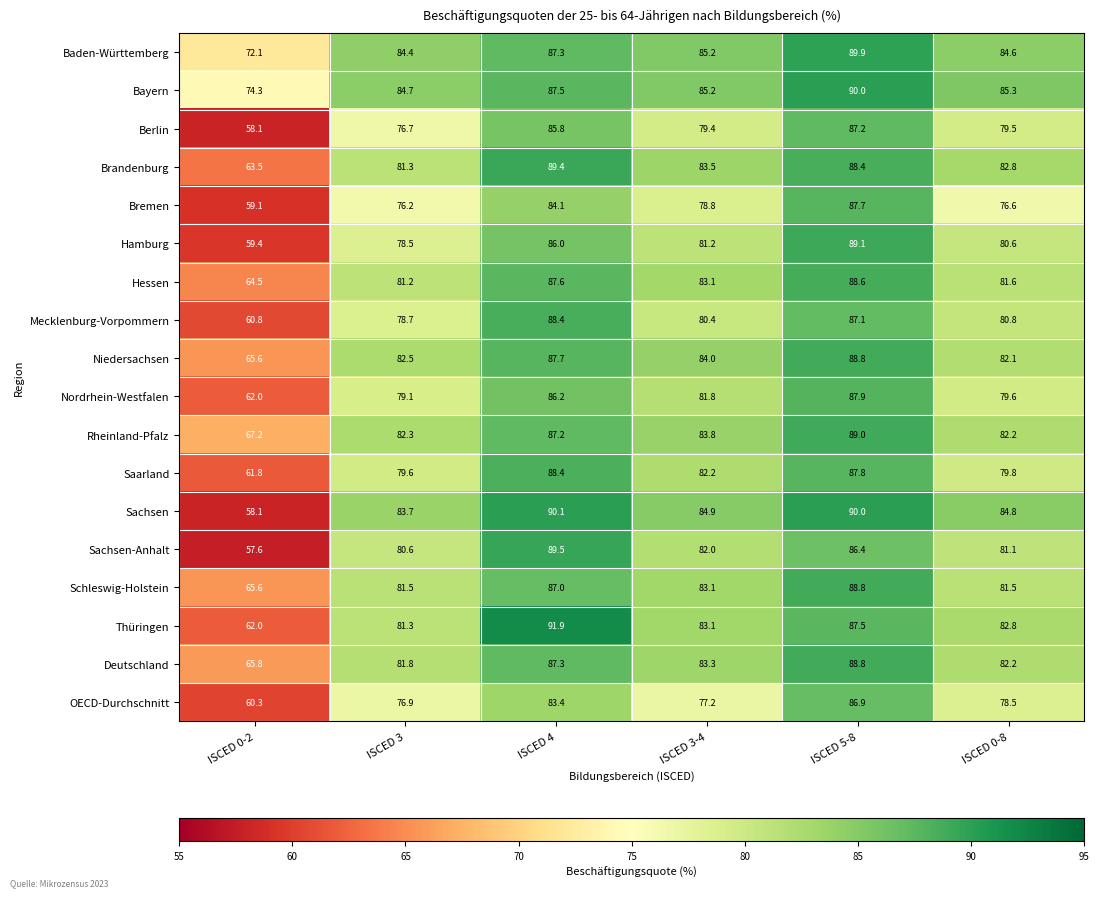

The value of Mecklenburg-Vorpommern at ISCED 4 is 88.4. True or false?

True